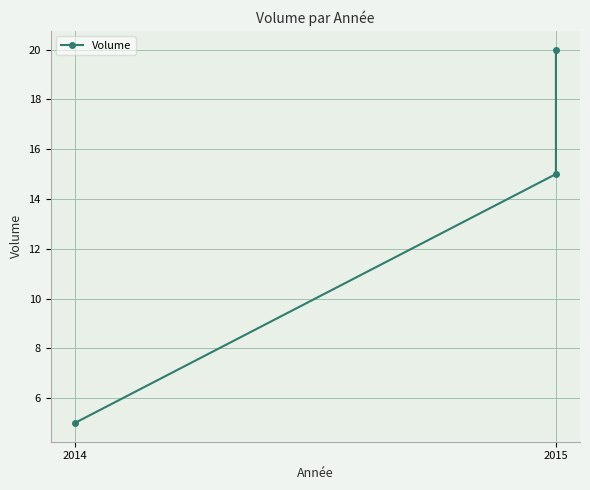

What is the greatest value displayed?

20